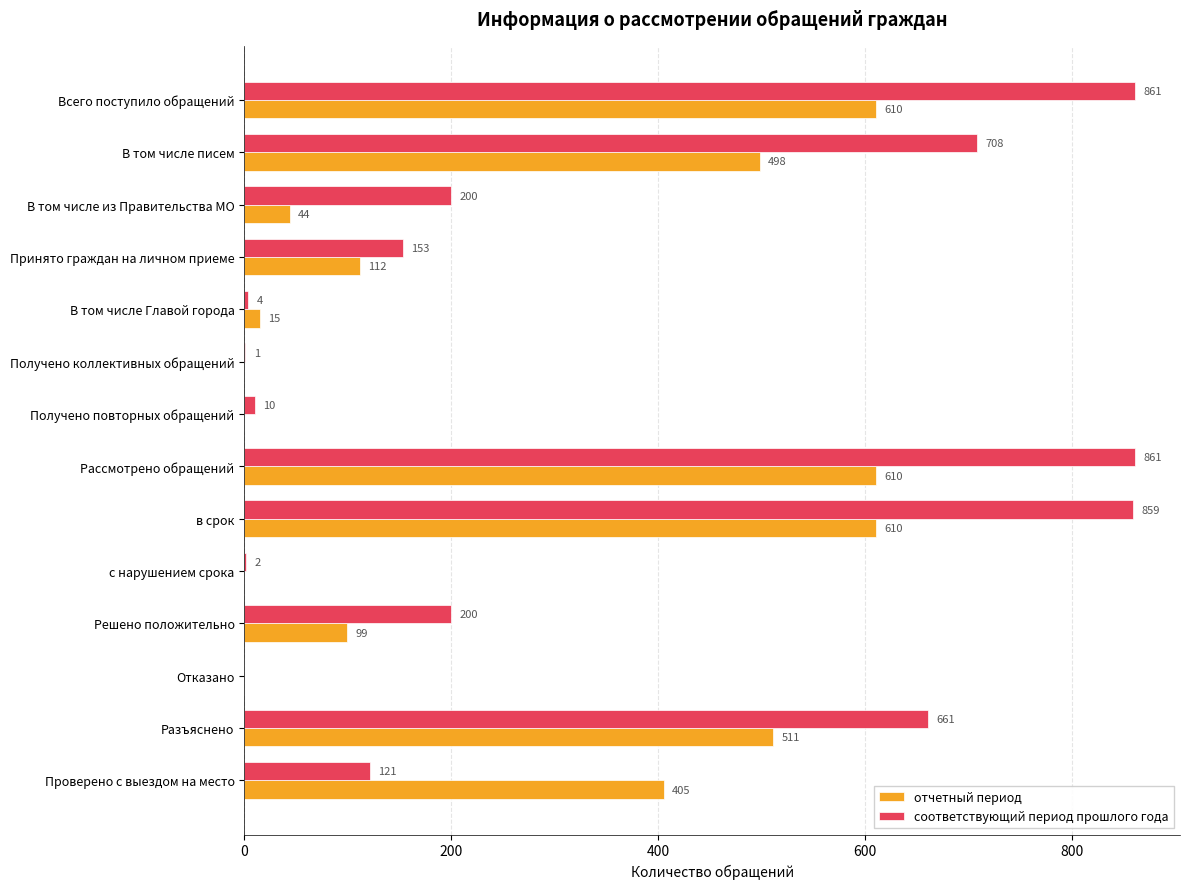

Between Рассмотрено обращений and с нарушением срока, which series saw the biggest shift?

соответствующий период прошлого года